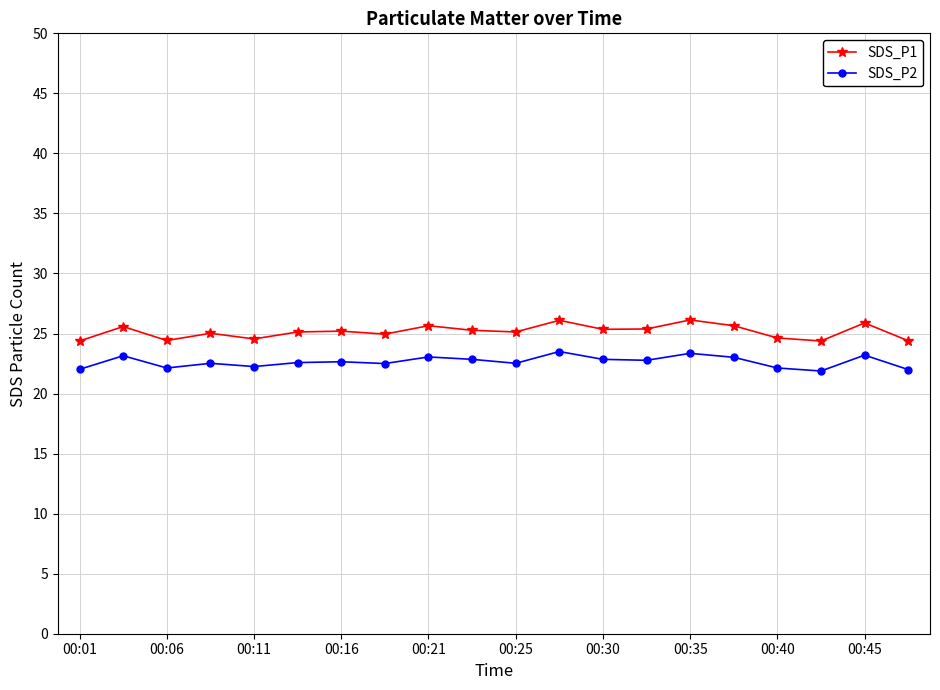

What is the value of the SDS_P2 point at the 17th from the left?

22.1